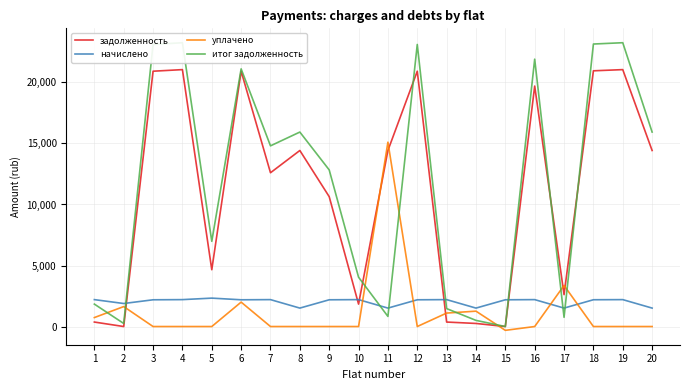

The начислено series shows 1510.5 at 8. True or false?

True